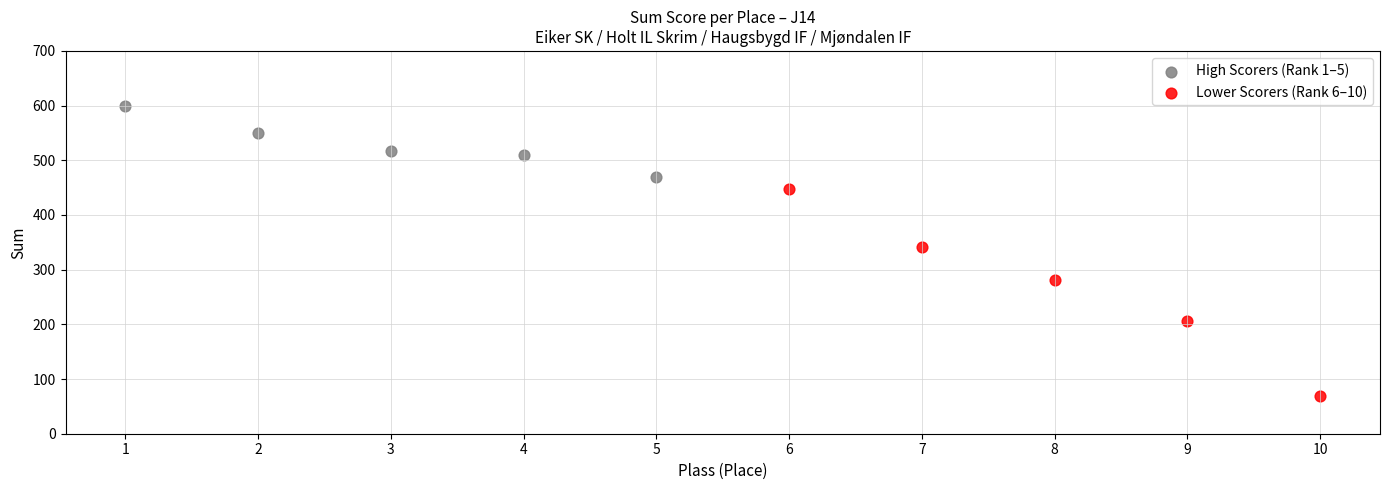

Which series has the widest spread of Y values?

Lower Scorers (Rank 6–10)